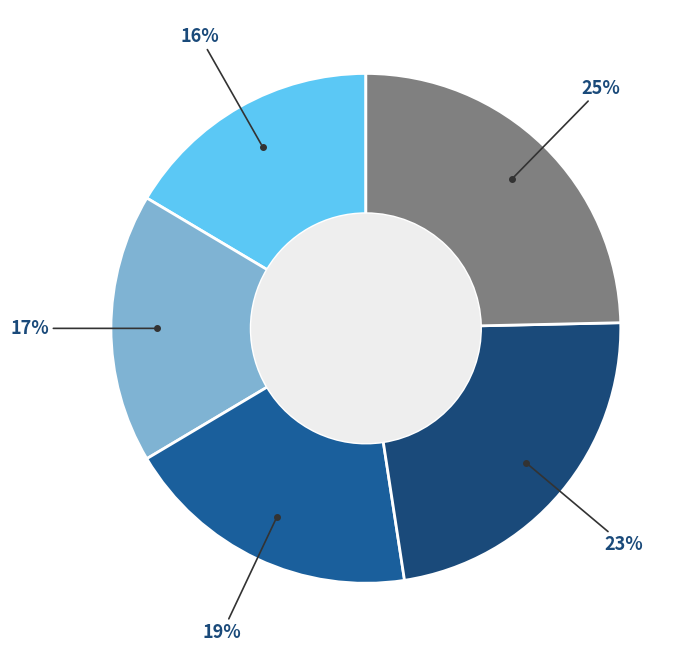

How many segments does this pie chart have?

5